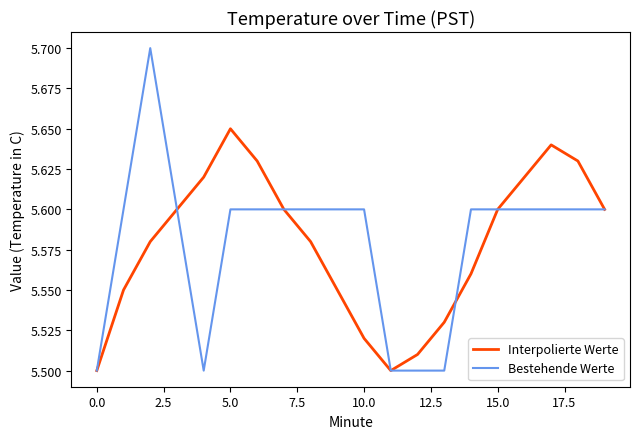

List the series in order of their peak value, lowest first.

Interpolierte Werte, Bestehende Werte